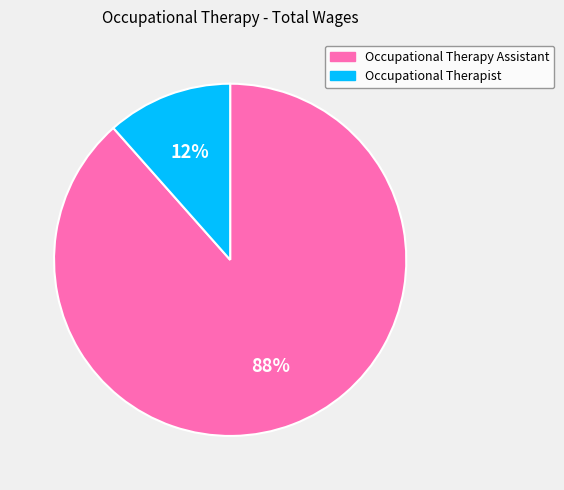

Rank the categories by value from lowest to highest.

Occupational Therapist, Occupational Therapy Assistant